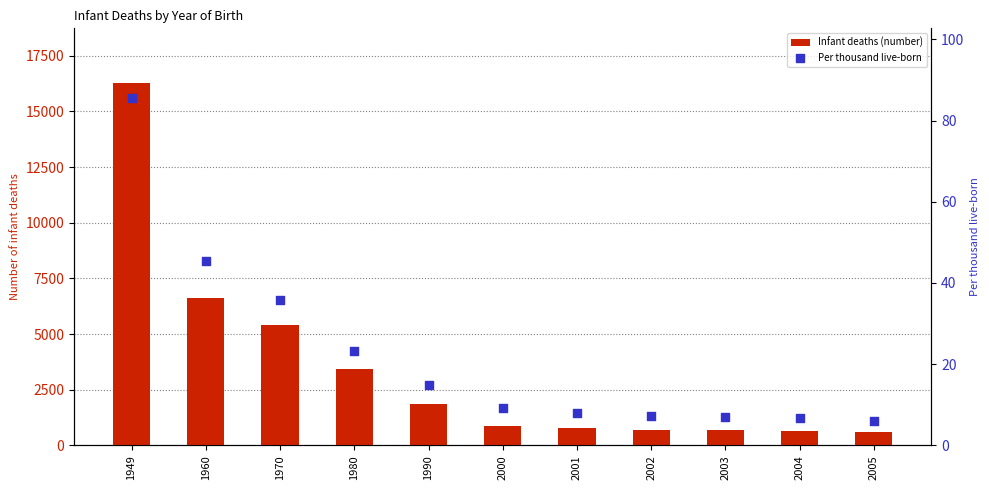

At how many categories does at least one series exceed 8425?

1